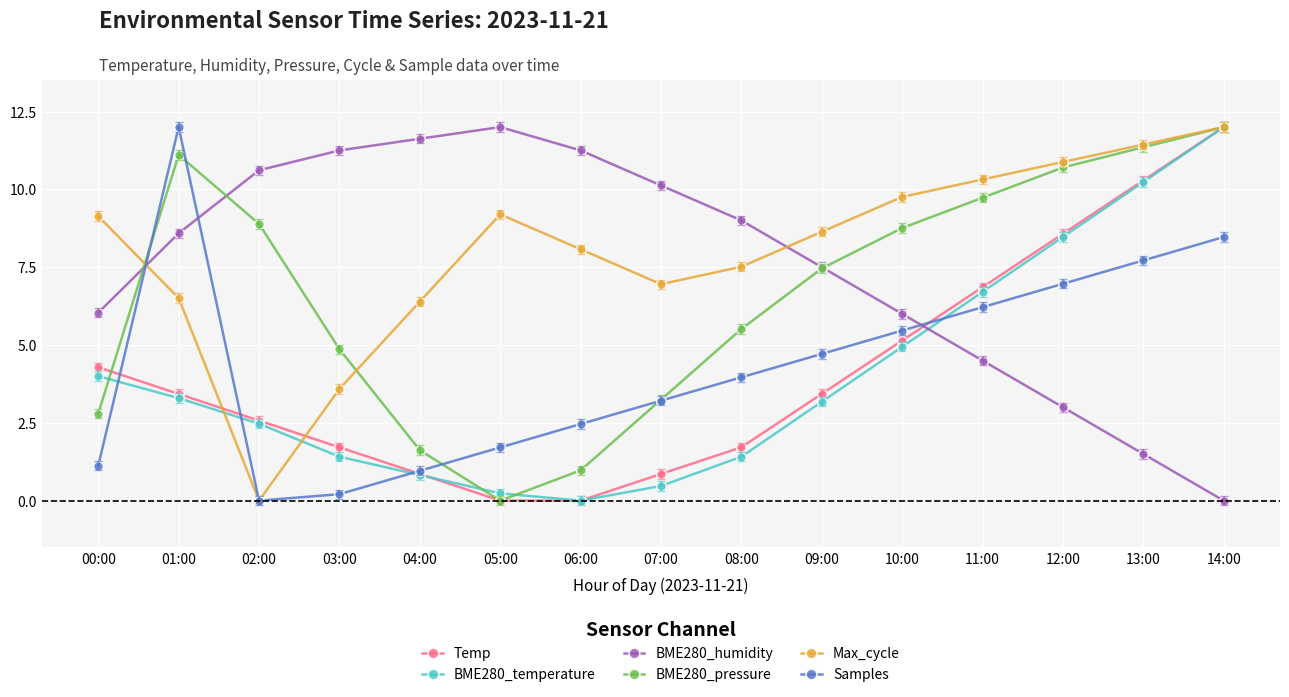

True or false: Samples has a value of 8.5 at 14:00.

True